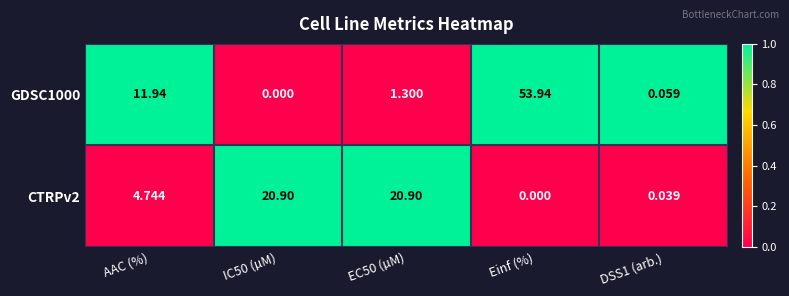

How many categories are shown in the chart?

5